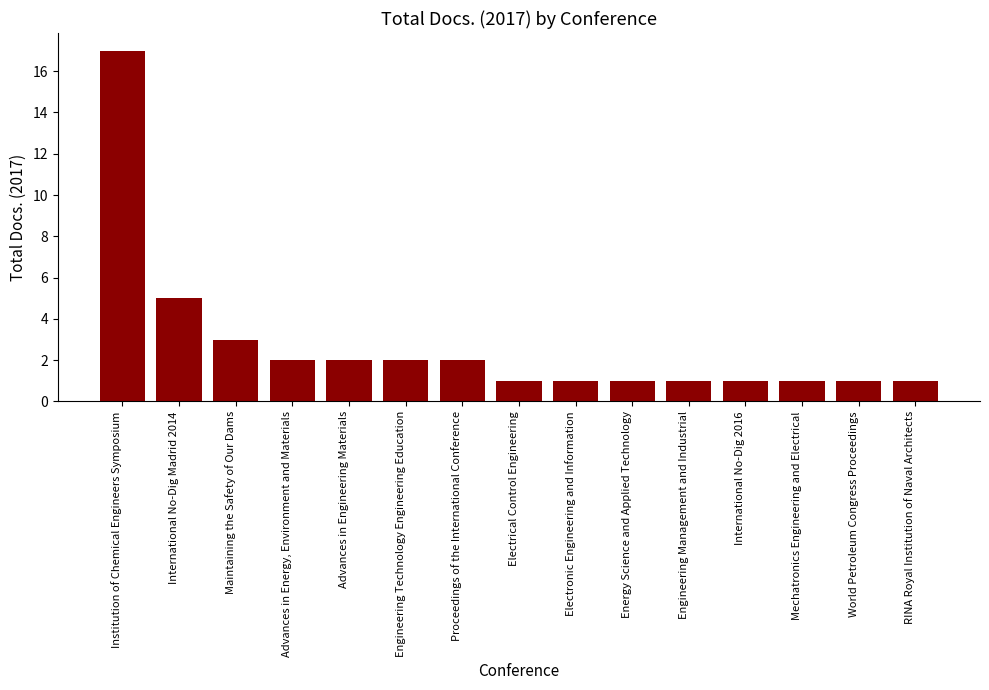

Is it true that the value at World Petroleum Congress Proceedings is 1?

True